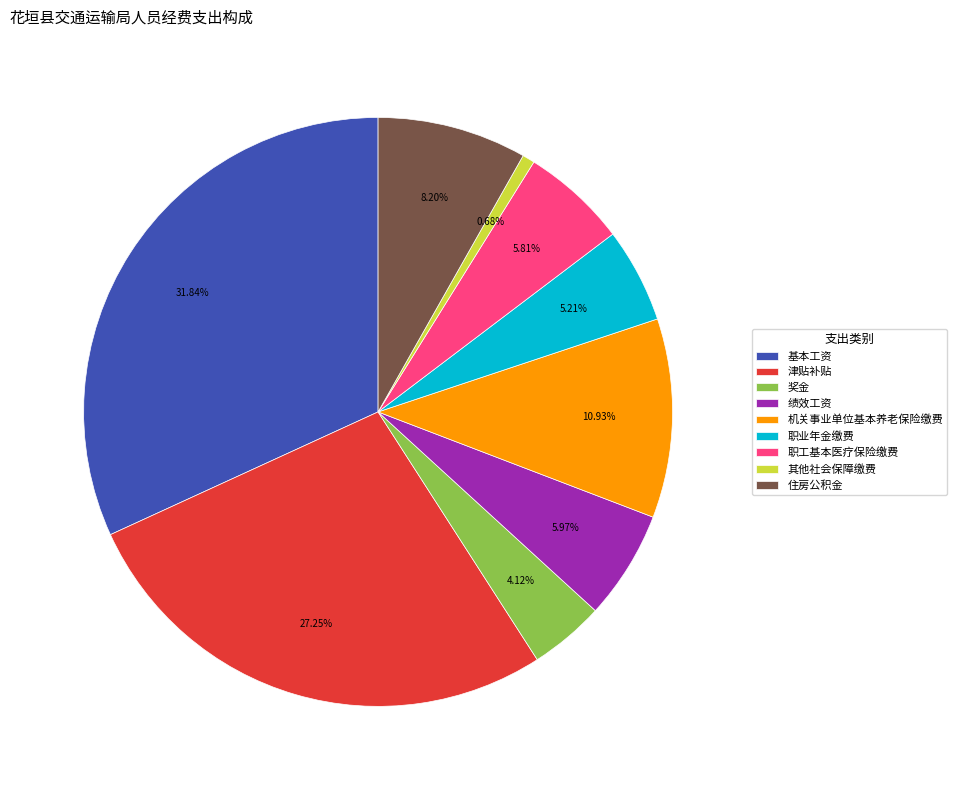

Combined, do 津贴补贴 and 住房公积金 account for over 50%?

No